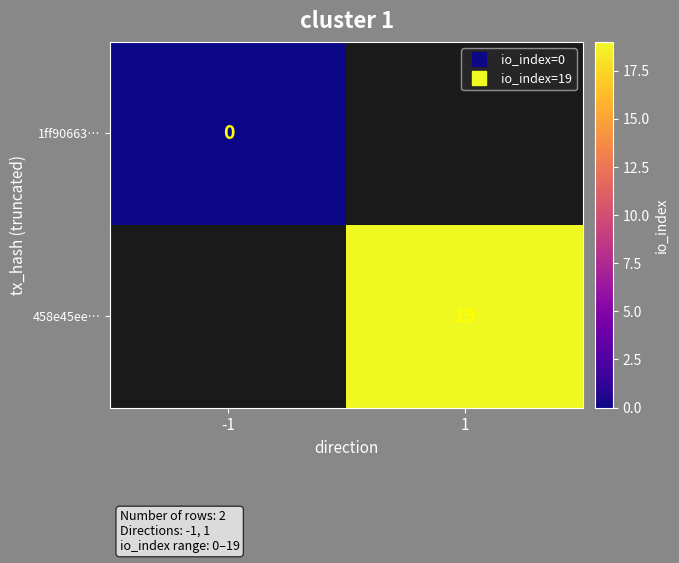

List the series in order of their overall mean, lowest first.

1ff90663…, 458e45ee…